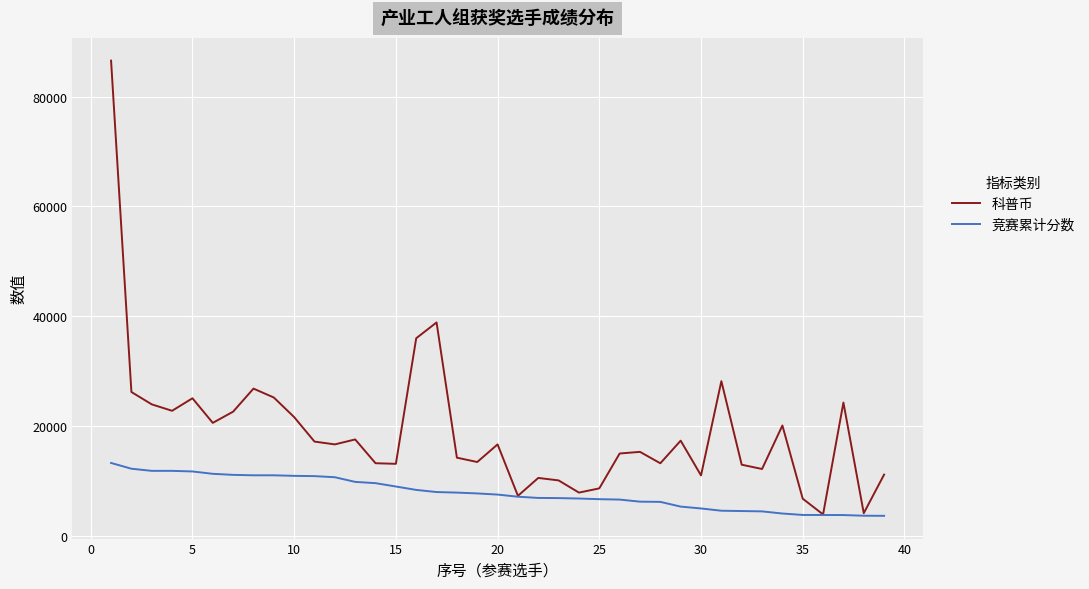

What is the lowest value of the 竞赛累计分数 series?

3660